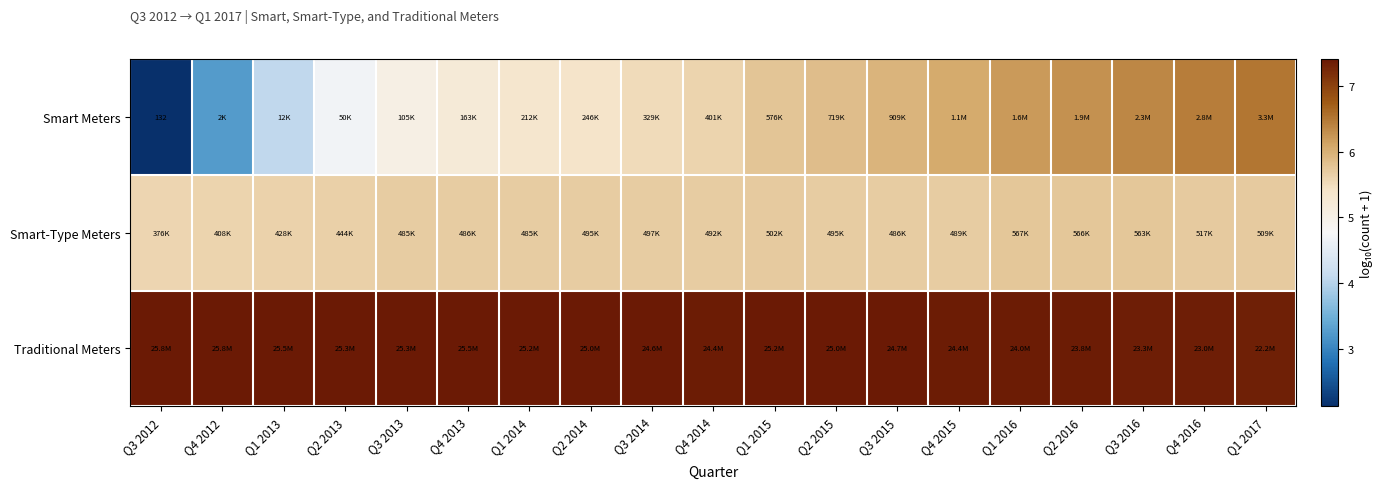

True or false: Smart Meters has a value of 4.7 at Q2 2013.

True